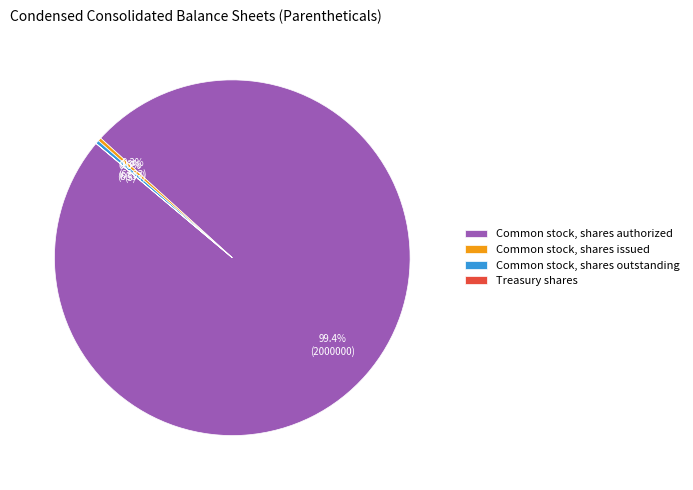

What is the largest slice in the pie chart?

Common stock, shares authorized